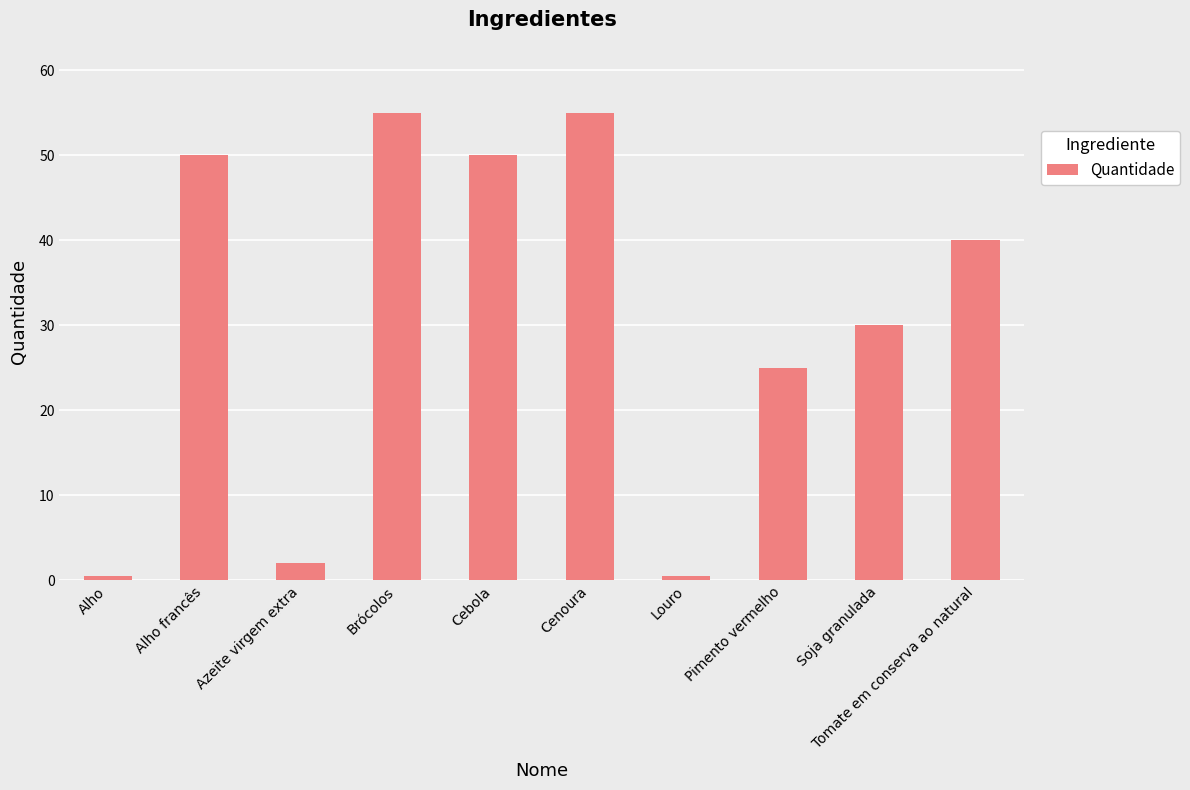

What position from the right is Tomate em conserva ao natural?

1